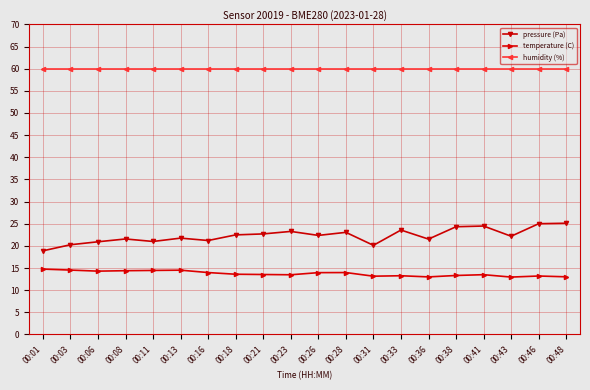

What value does the temperature (C) series have at 00:43?

13.0